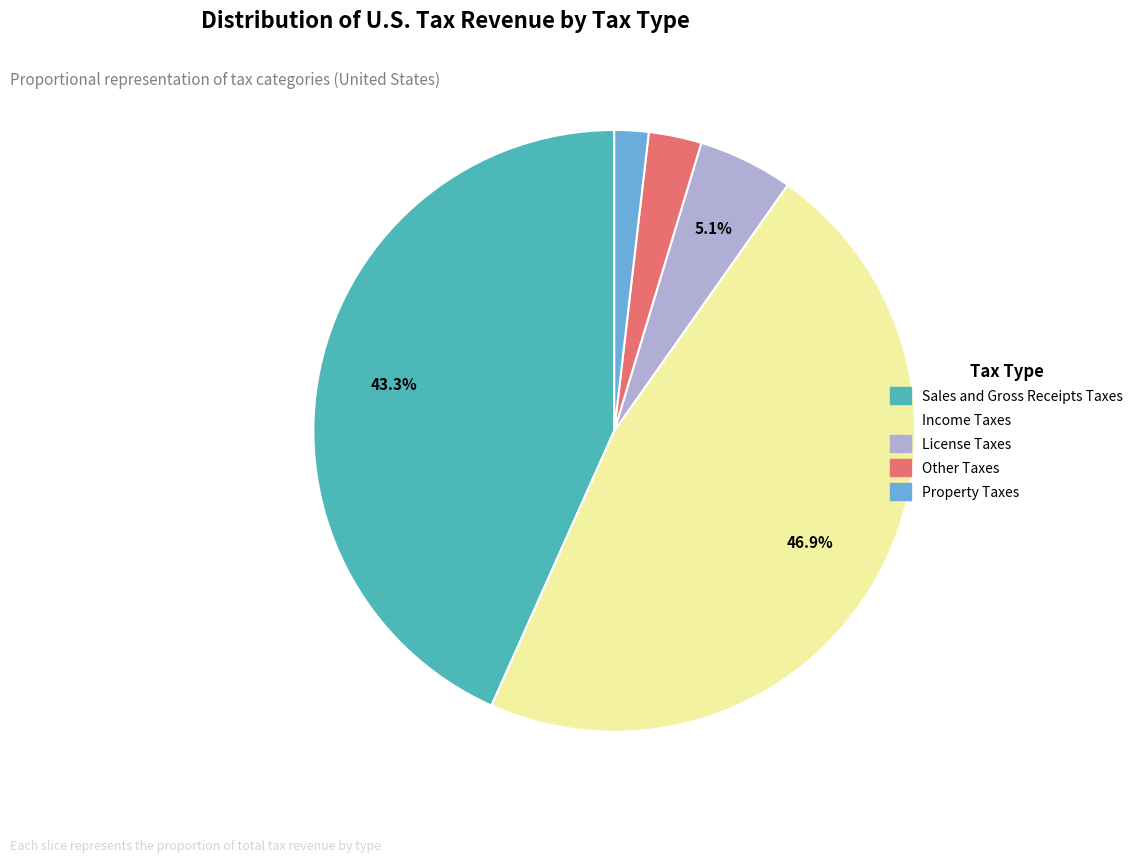

To the nearest percent, what is the combined percentage of Property Taxes and Other Taxes?

5%